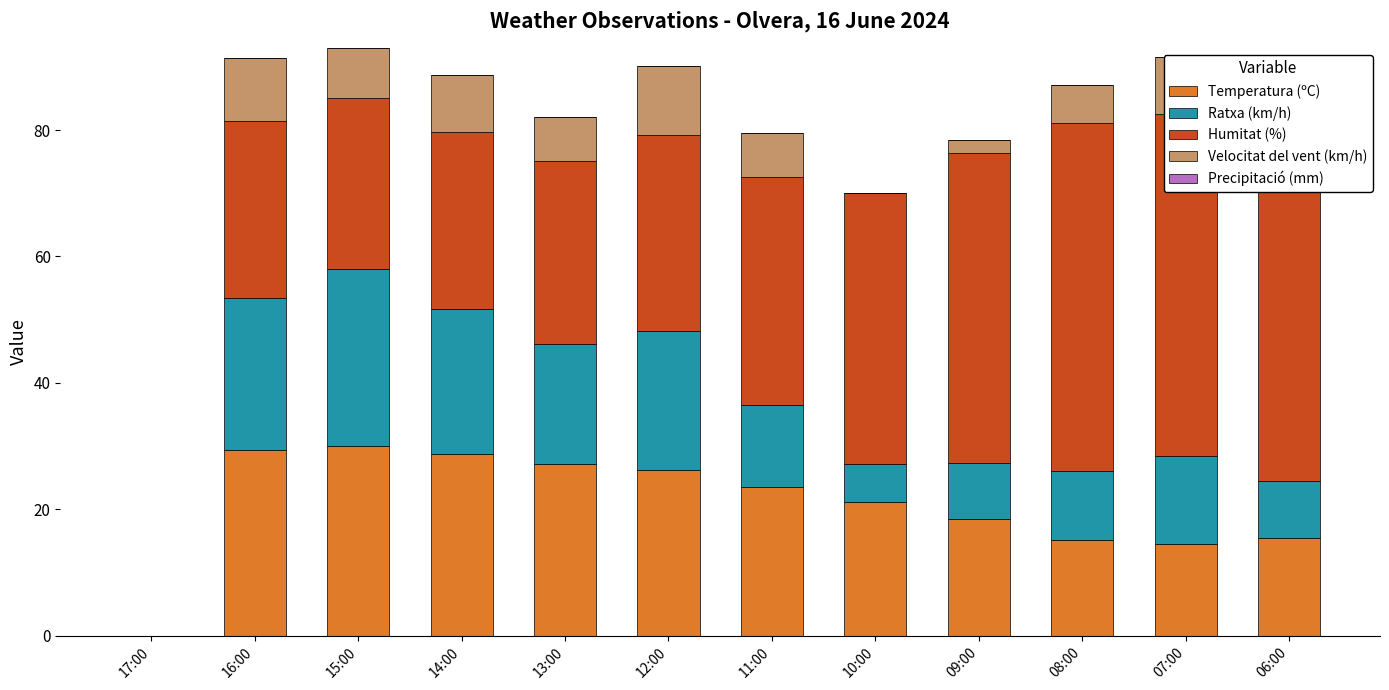

What is the total value across all series at 13:00?

82.1